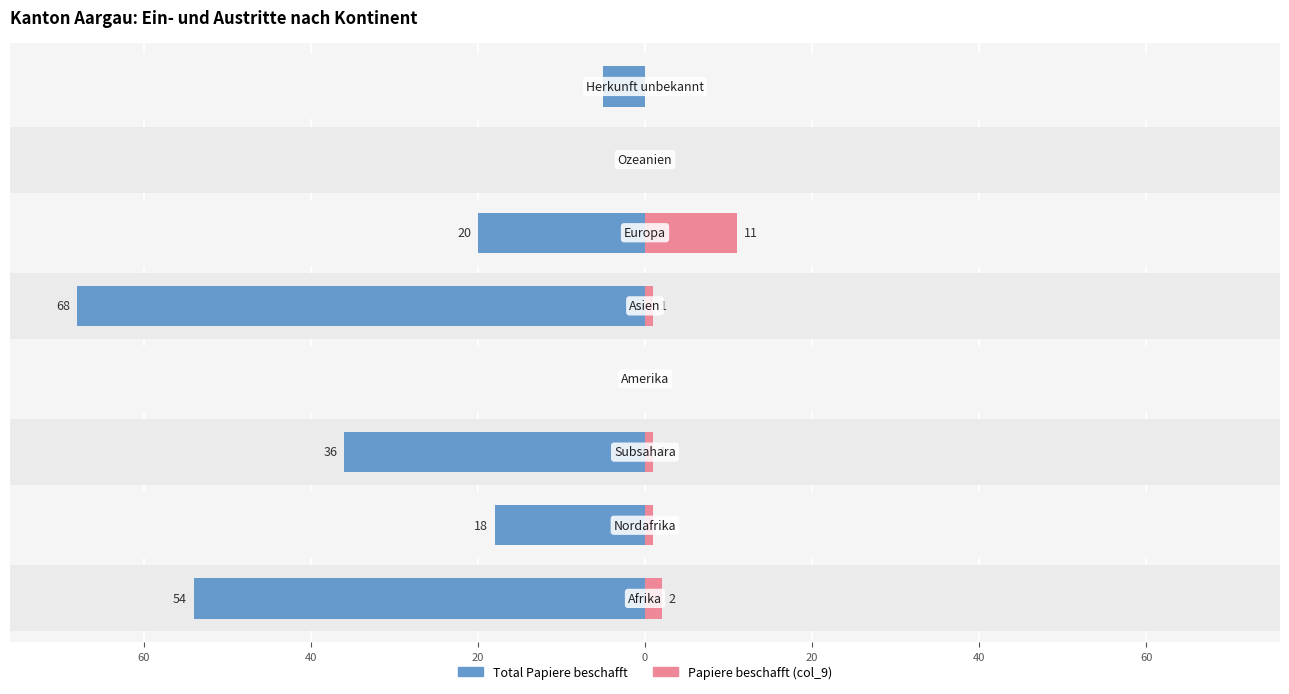

How many categories are shown in the chart?

8